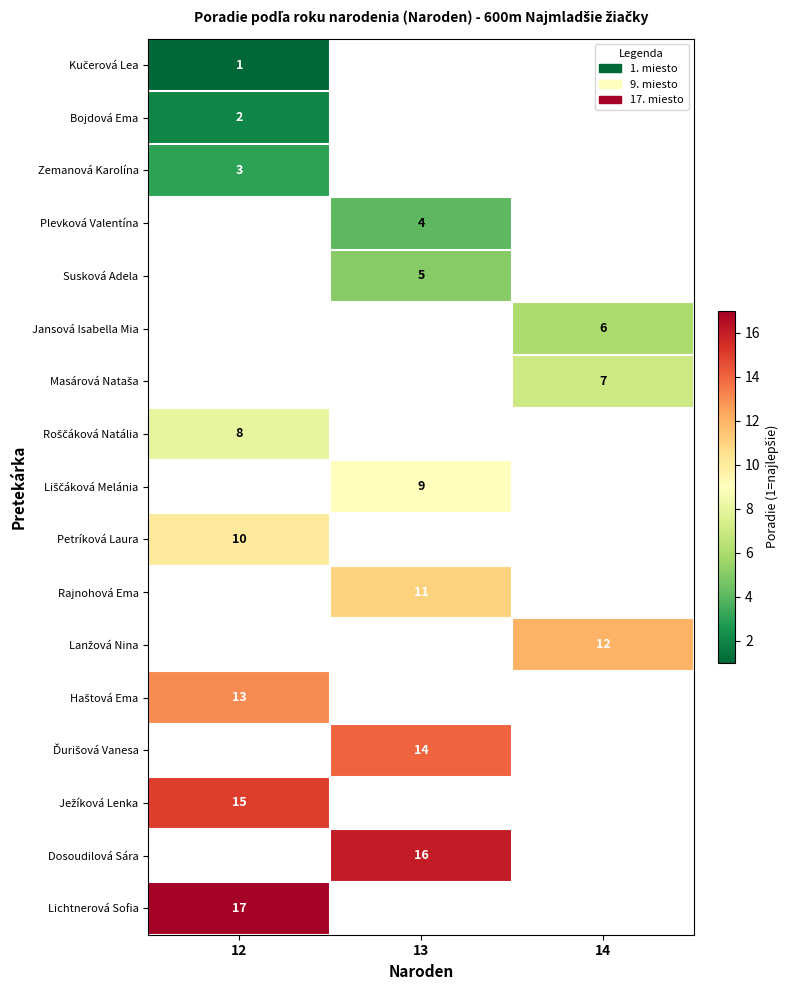

Between 12 and 14, which is larger?

14